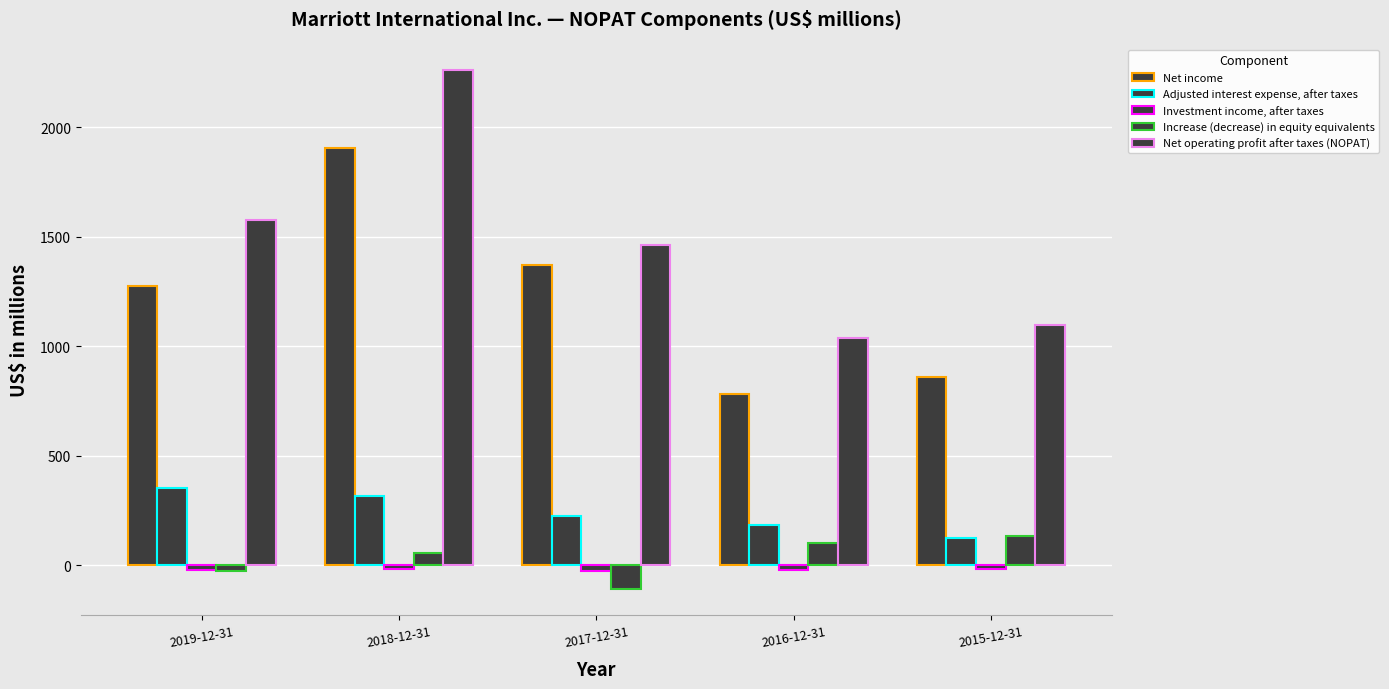

Is the value of Adjusted interest expense, after taxes at 2019-12-31 greater than the value of Investment income, after taxes at 2019-12-31?

Yes